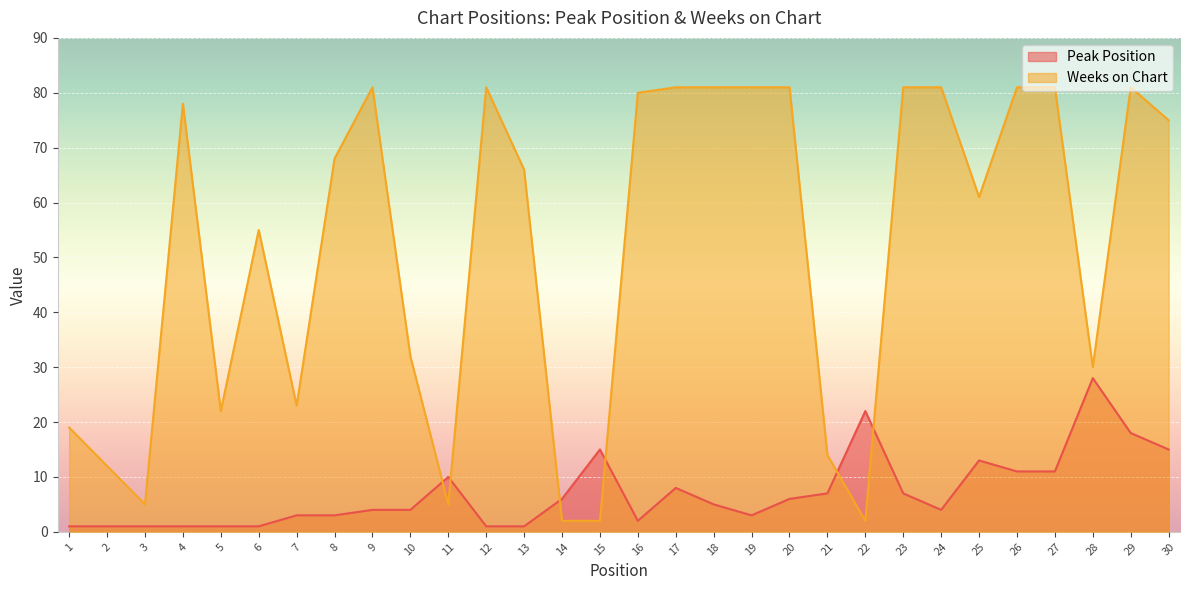

True or false: Weeks on Chart has a value of 23 at 7.

True